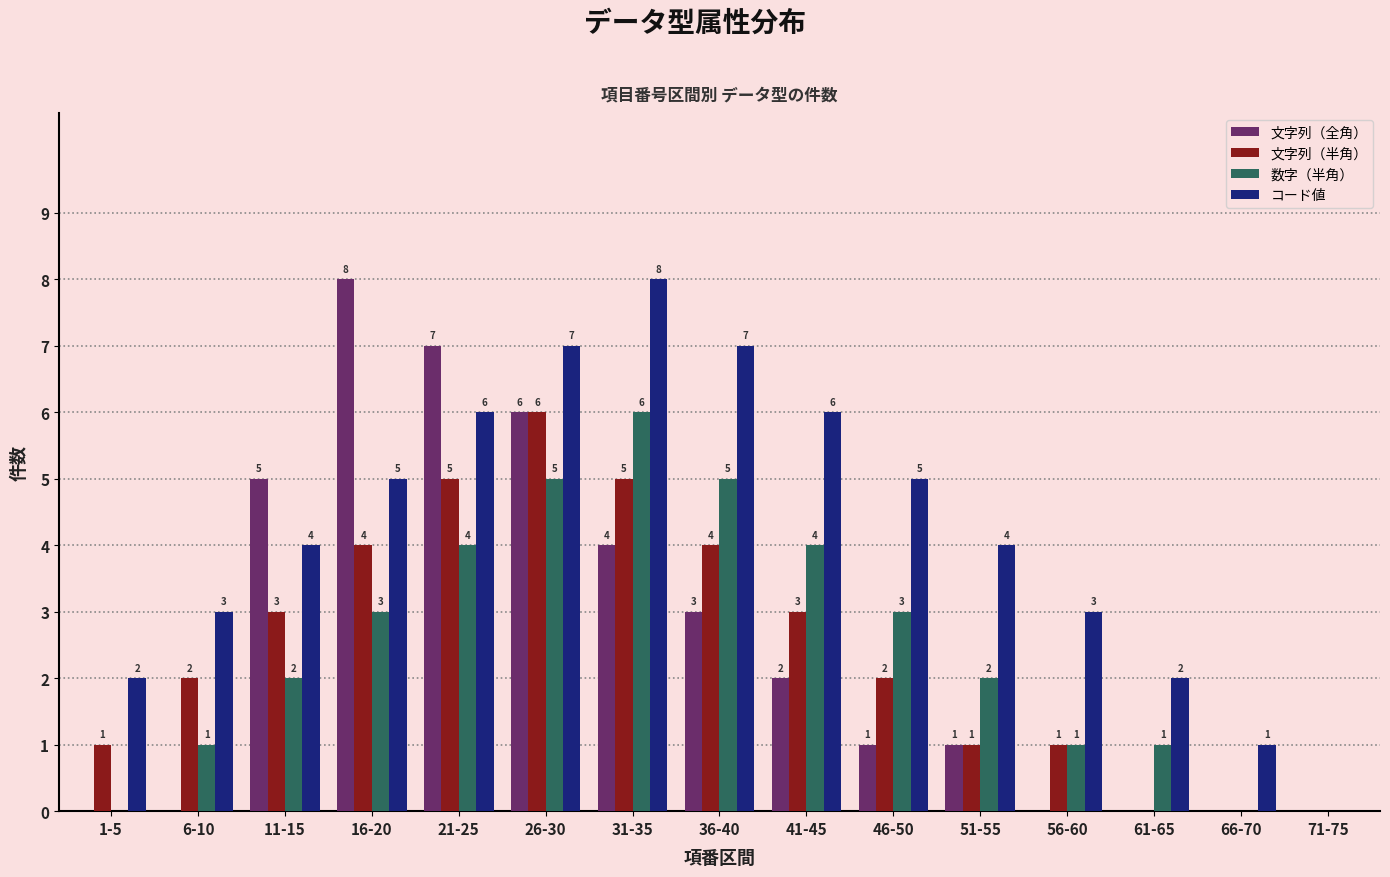

What is the sum of the 文字列（全角） values at 36-40 and 51-55?

4